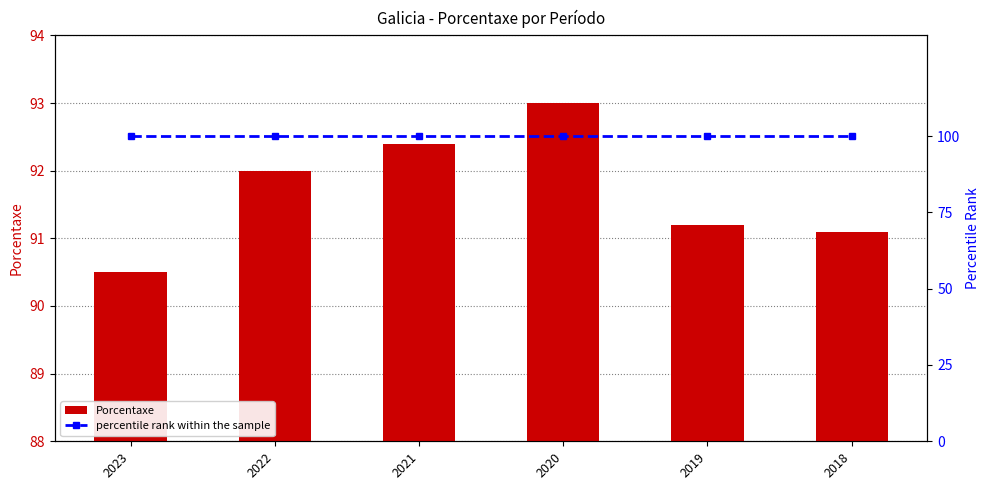

Rank the series by their average value, from highest to lowest.

percentile rank within the sample, Porcentaxe